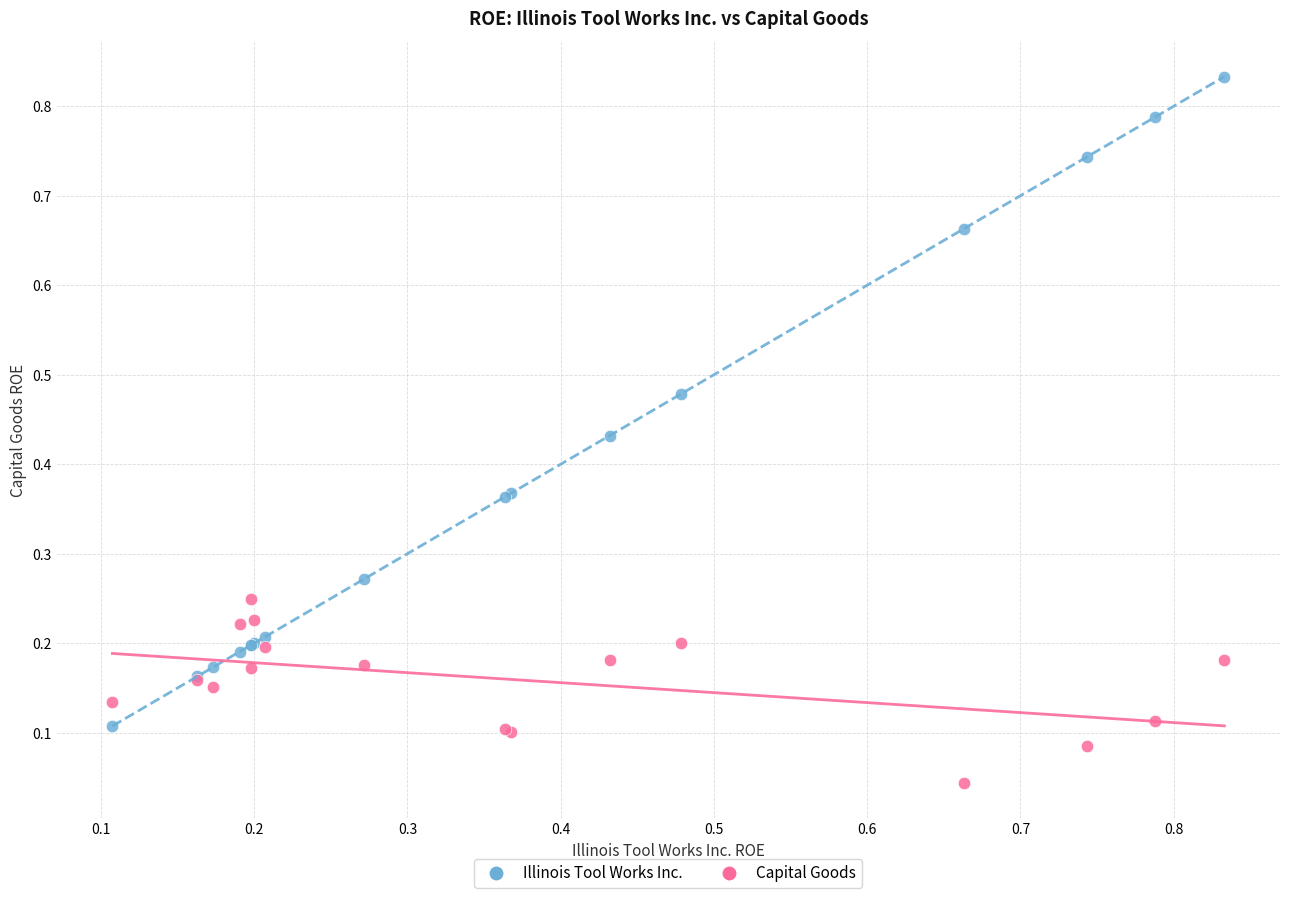

Which series reaches the maximum Y coordinate?

Illinois Tool Works Inc.